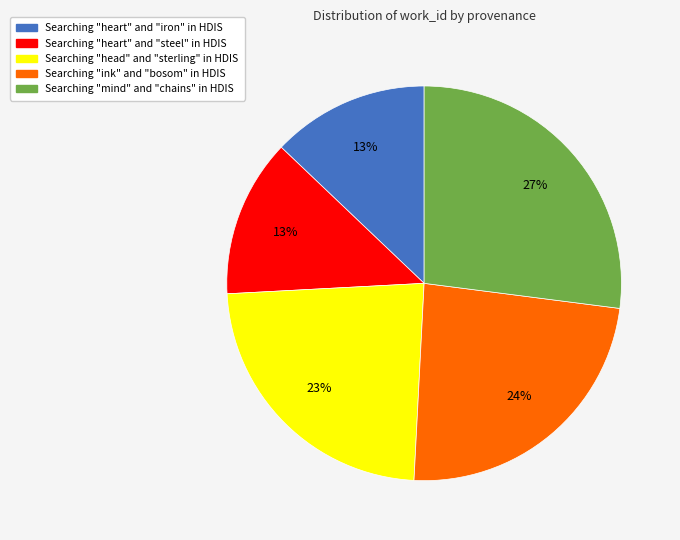

To the nearest percent, what is the difference between the largest and smallest slice percentages?

14%